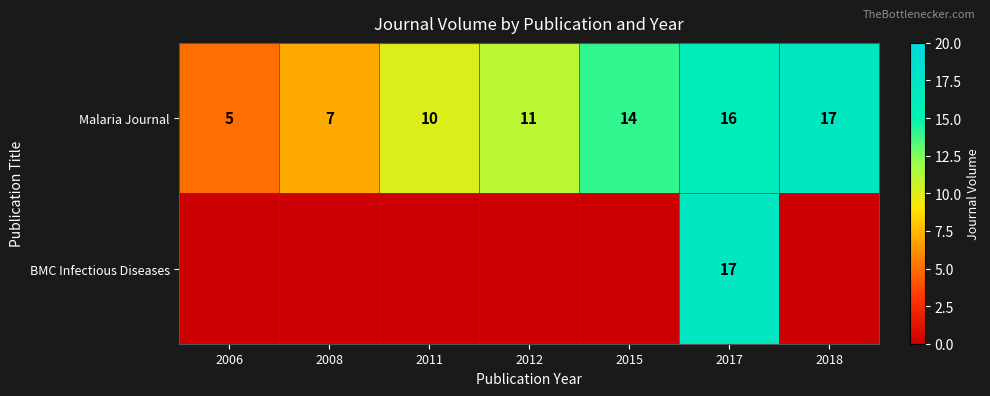

The value of Malaria Journal at 2015 is 14. True or false?

True